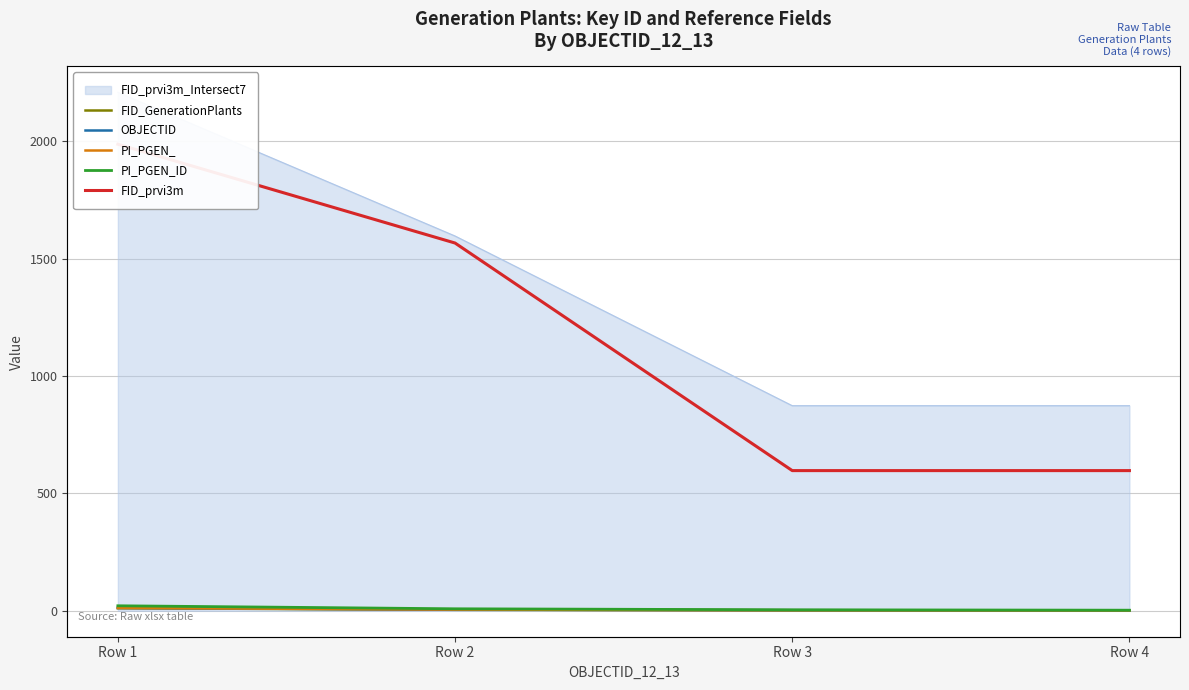

What is the greatest value displayed?

1988.1